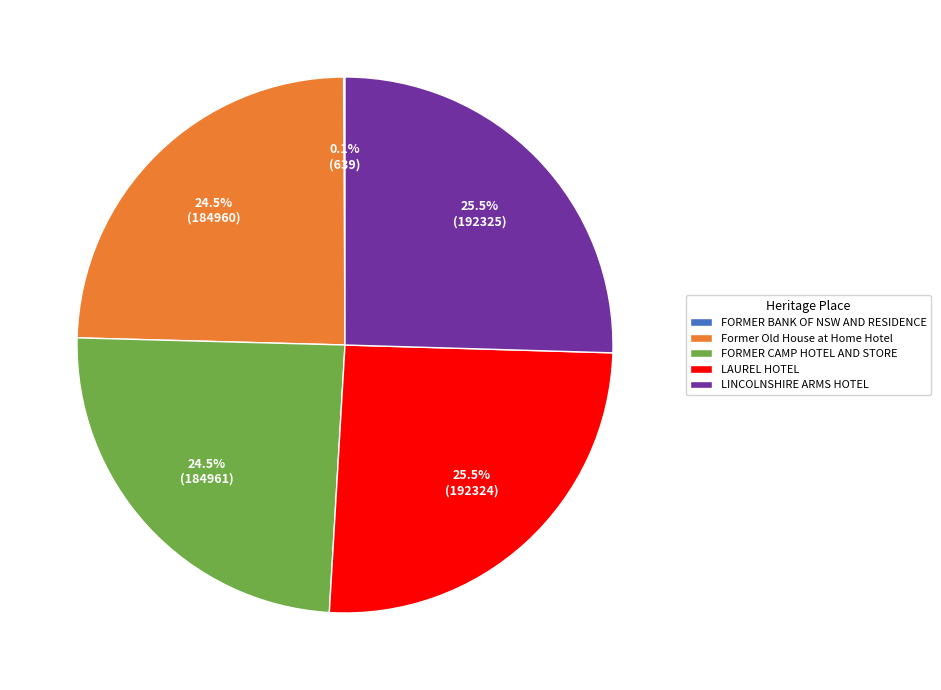

Is Former Old House at Home Hotel the majority of the pie?

No